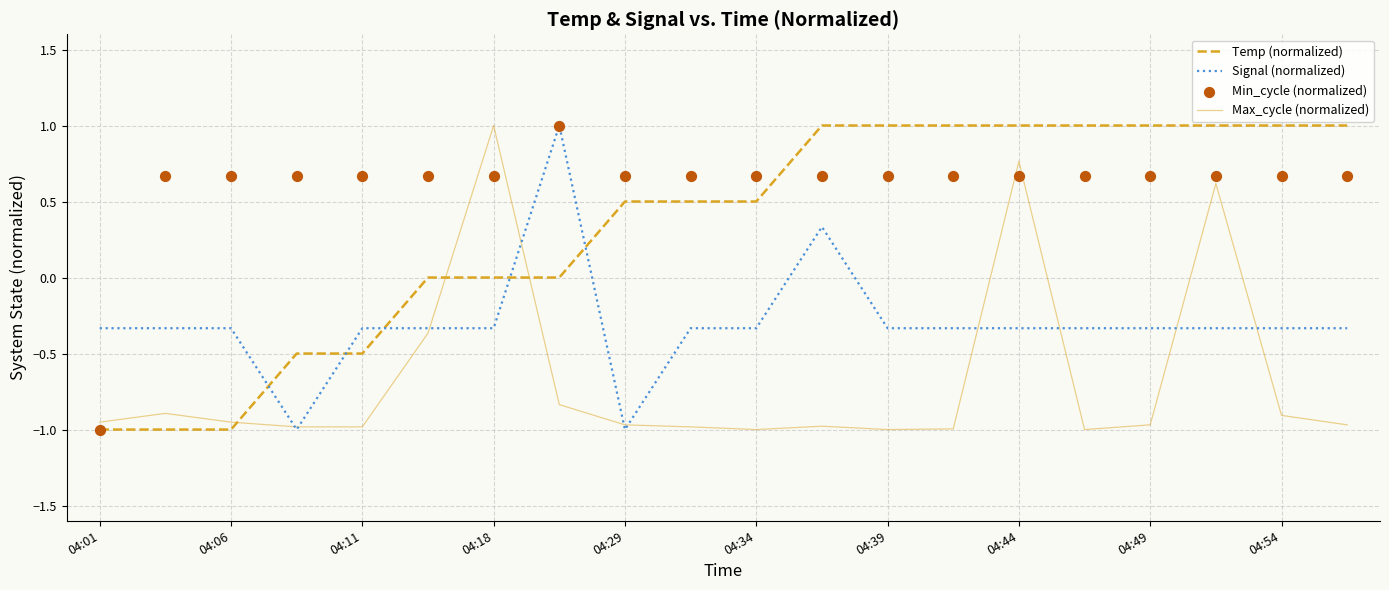

What are all the series names shown in the legend?

Temp (normalized), Signal (normalized), Max_cycle (normalized), Min_cycle (normalized)